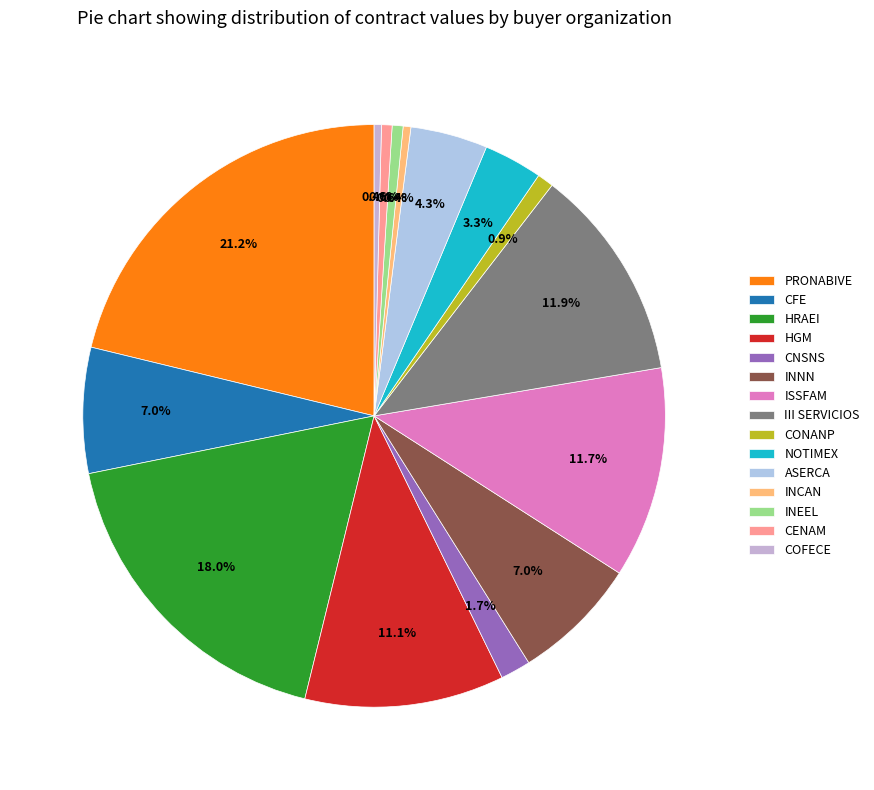

Count the number of slices in the pie.

15